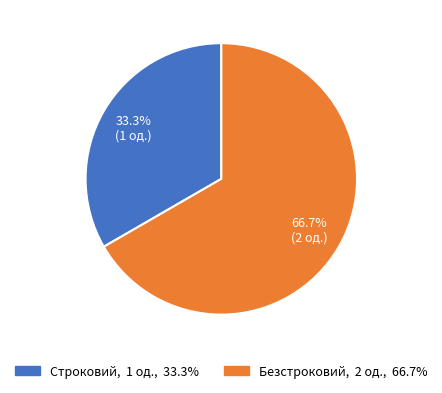

To the nearest percent, what percentage of the pie is Безстроковий?

67%